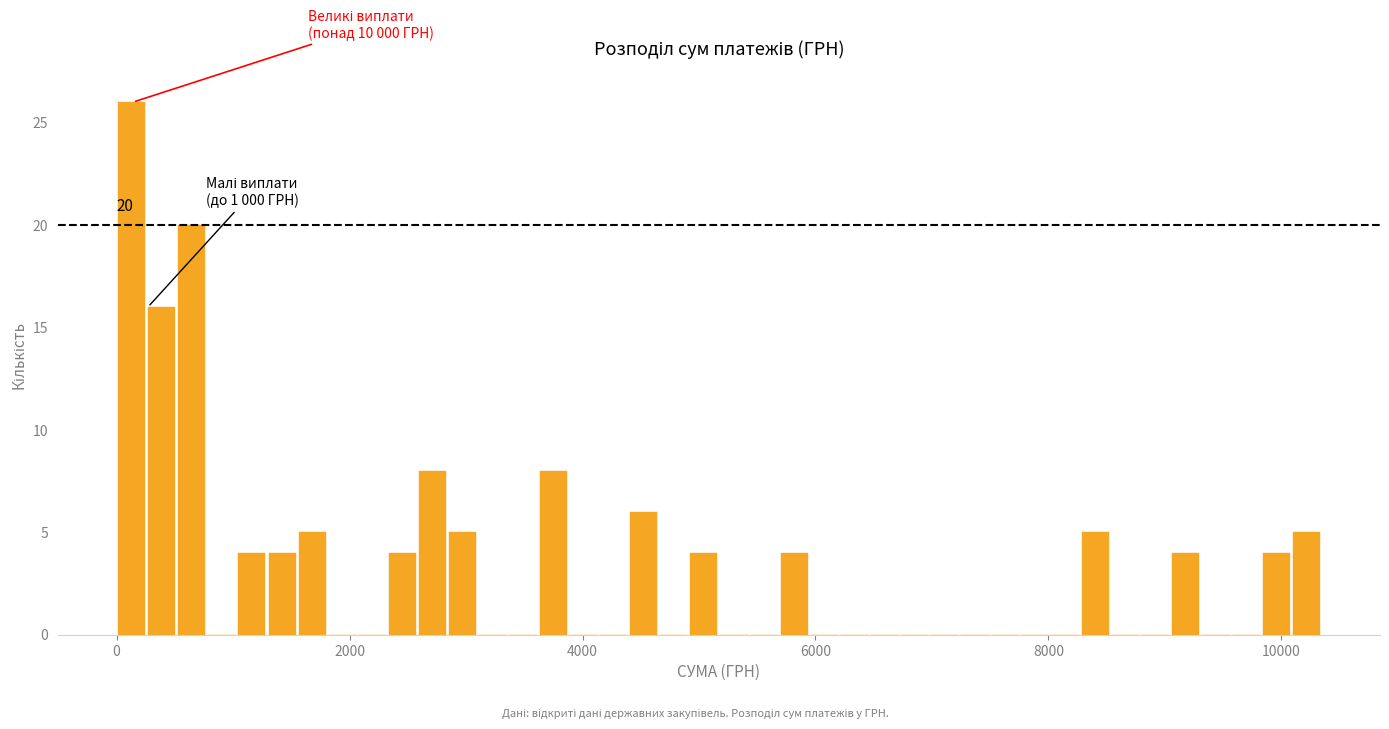

Around what value on the x-axis is the tallest bar? Give the approximate position of its centre, as read against the axis.

200